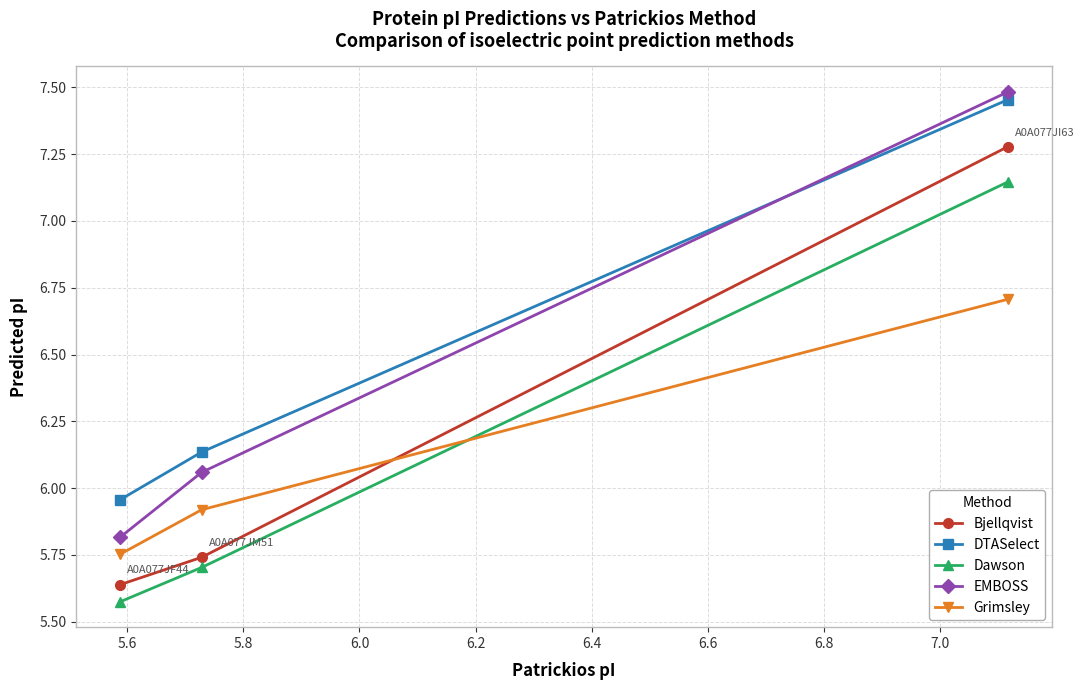

Which series has the largest range (max minus min)?

EMBOSS